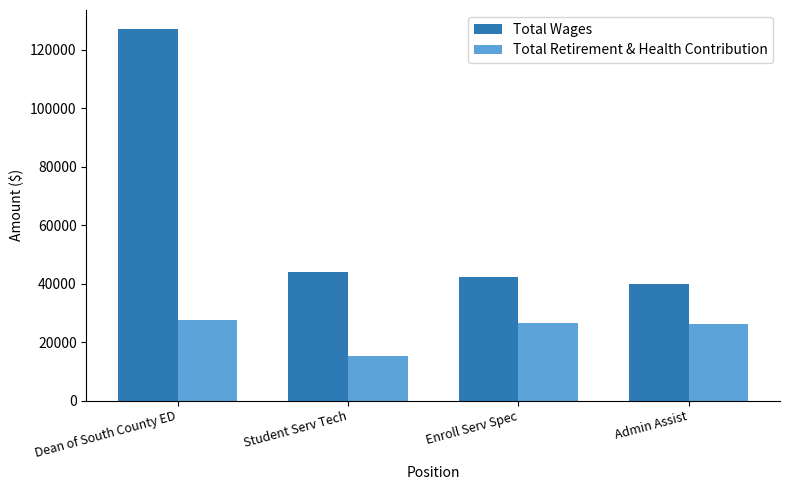

What are all the series names shown in the legend?

Total Wages, Total Retirement & Health Contribution